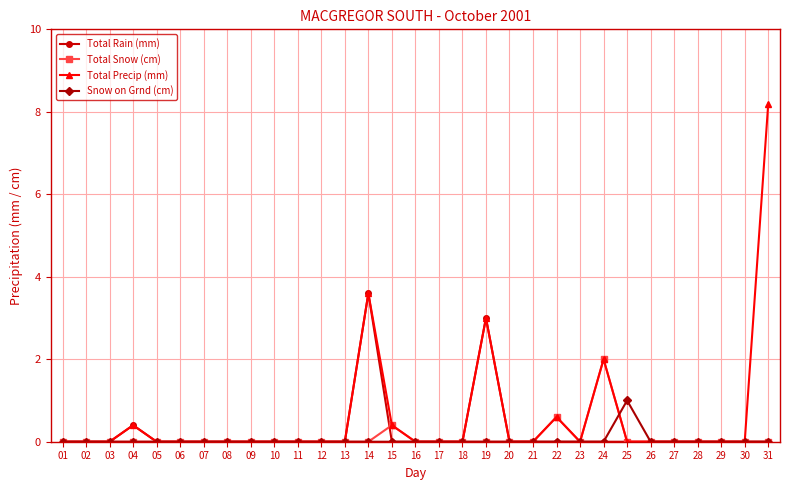

What is the average value of the Total Rain (mm) series?

0.2